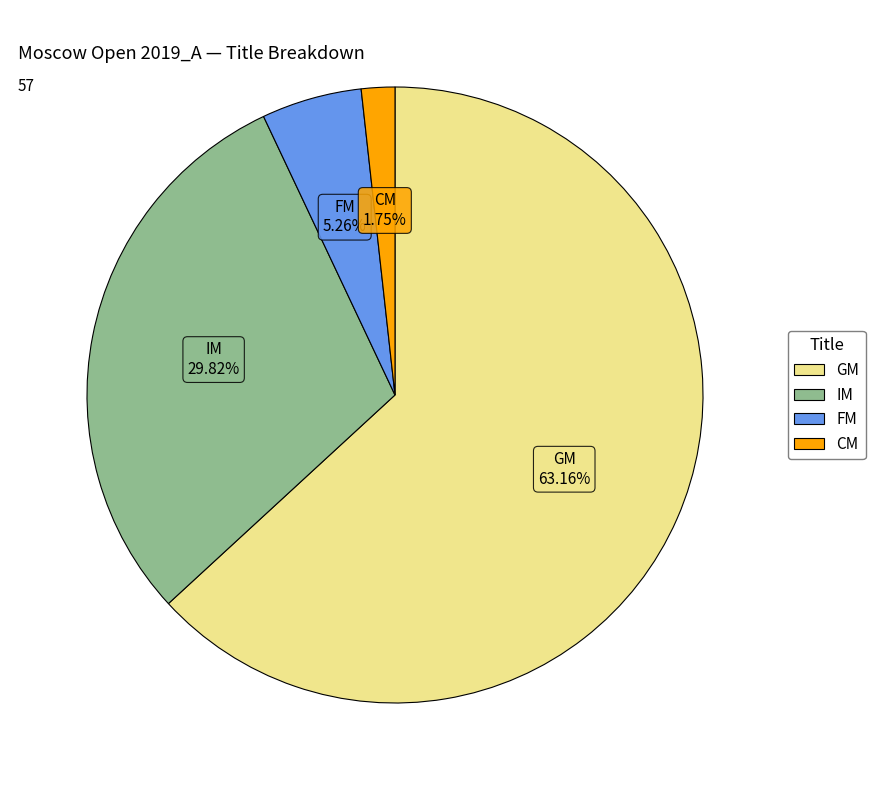

Is there a majority slice in this chart?

Yes